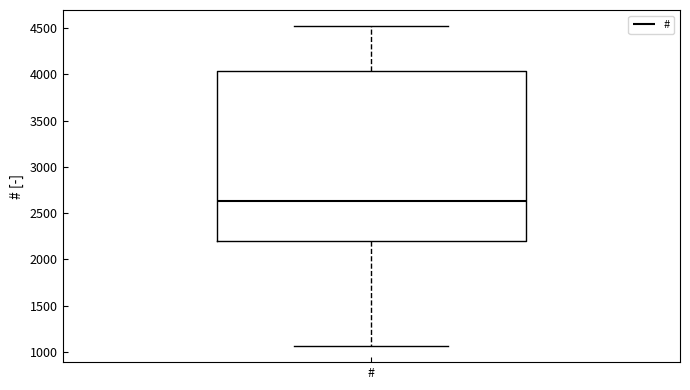

Where does the upper whisker of the box for # end on the y-axis? The values are not printed on the chart, so give them approximately, as read against the axis.

4500